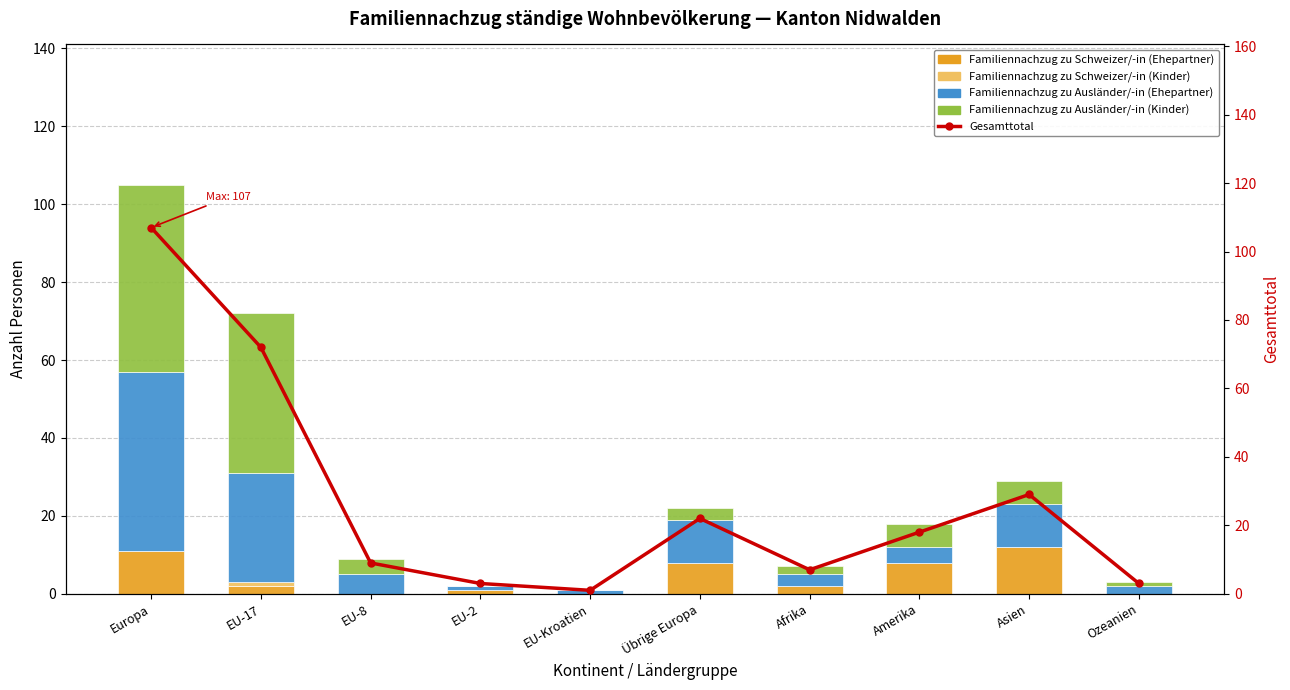

What position from the left is EU-Kroatien?

5